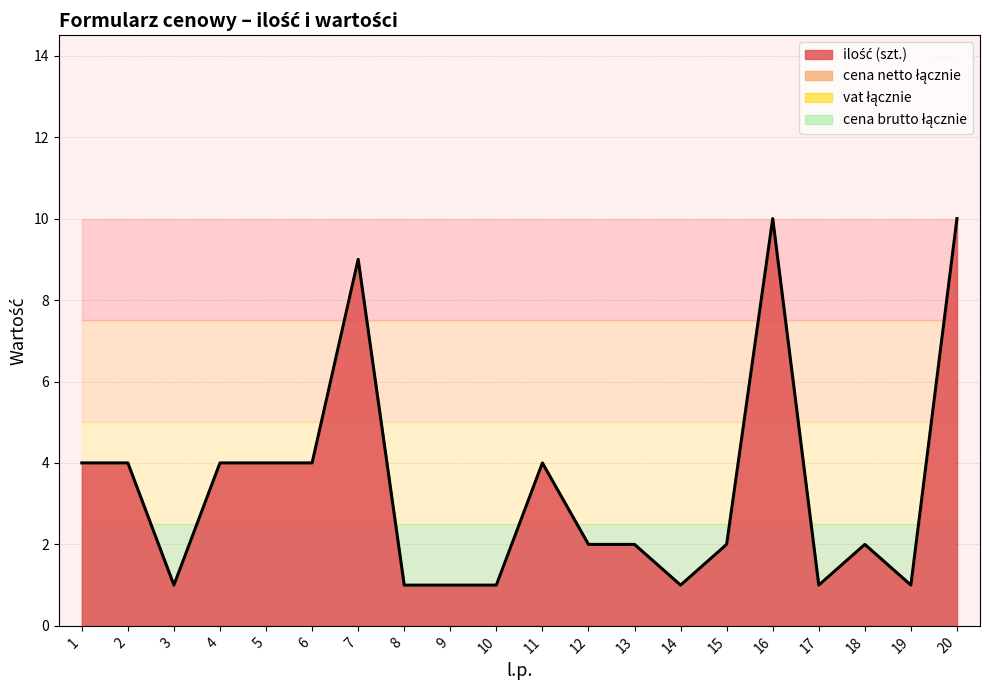

Reading left to right, transcribe all the data shown in this chart.

ilość (szt.): 4	4	1	4	4	4	9	1	1	1	4	2	2	1	2	10	1	2	1	10
cena netto łącznie: 0	0	0	0	0	0	0	0	0	0	0	0	0	0	0	0	0	0	0	0
vat łącznie: 0	0	0	0	0	0	0	0	0	0	0	0	0	0	0	0	0	0	0	0
cena brutto łącznie: 0	0	0	0	0	0	0	0	0	0	0	0	0	0	0	0	0	0	0	0